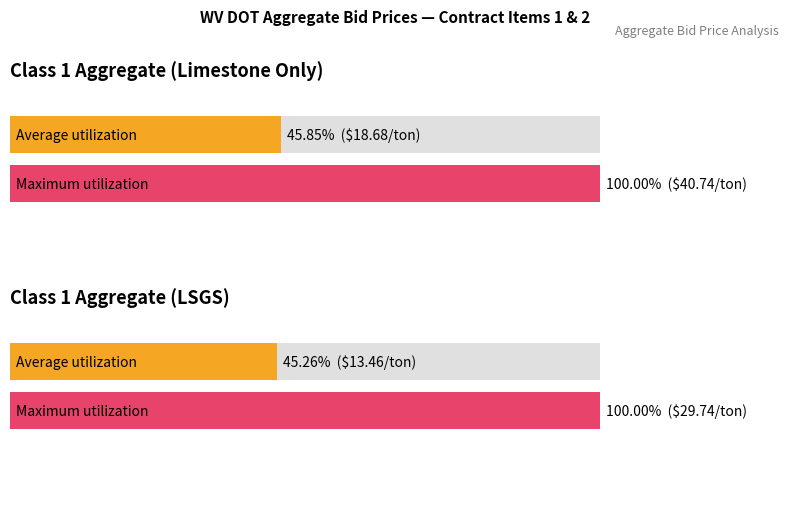

Which series has the largest total across all categories?

Maximum utilization